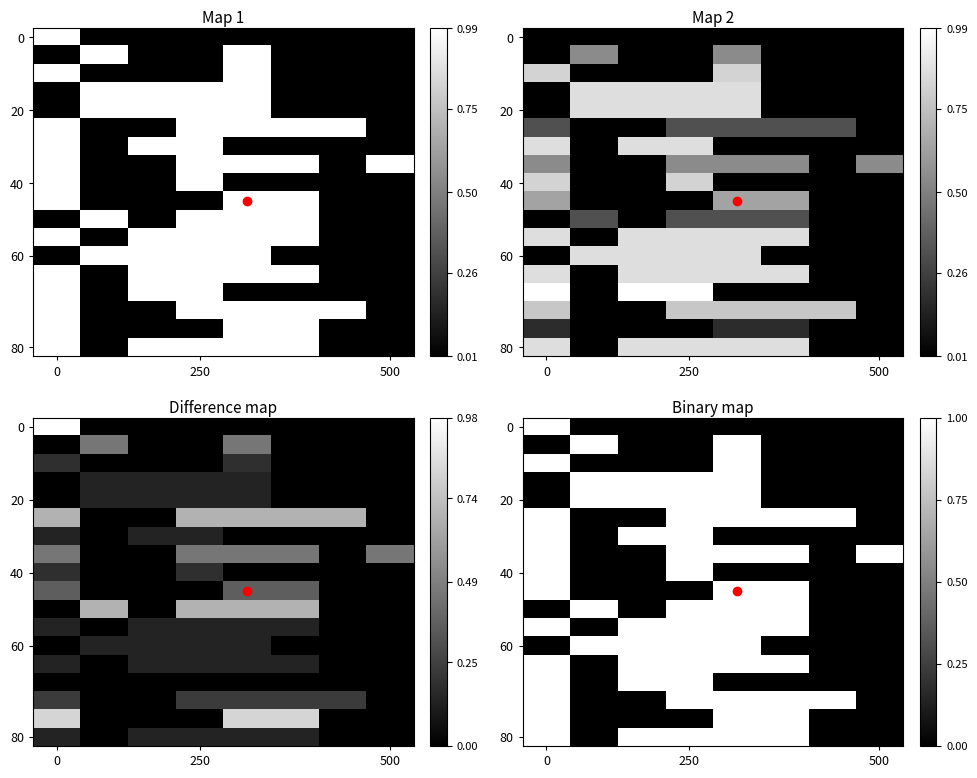

At how many categories does at least one series exceed 0?

8